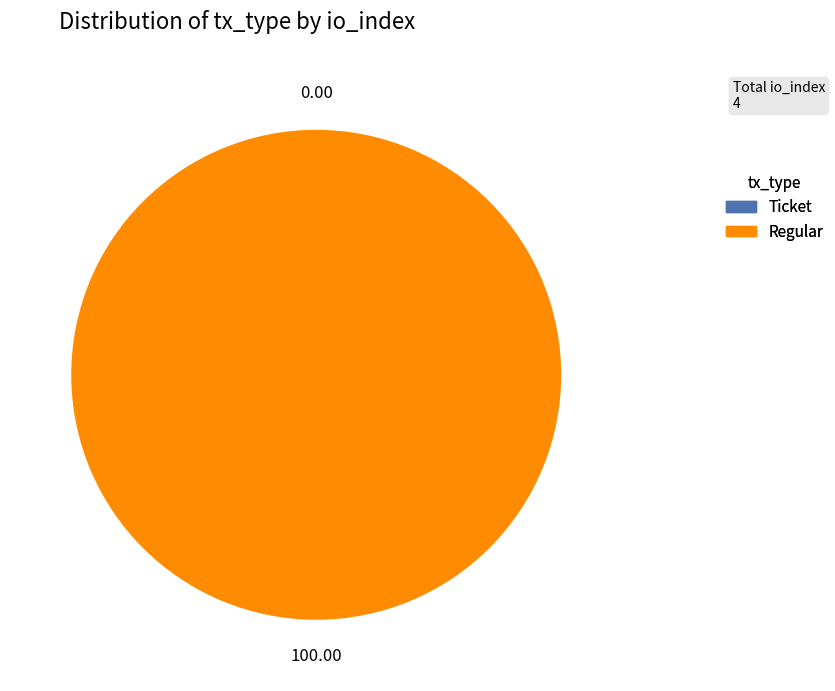

What is the change in value from Ticket to Regular?

+4